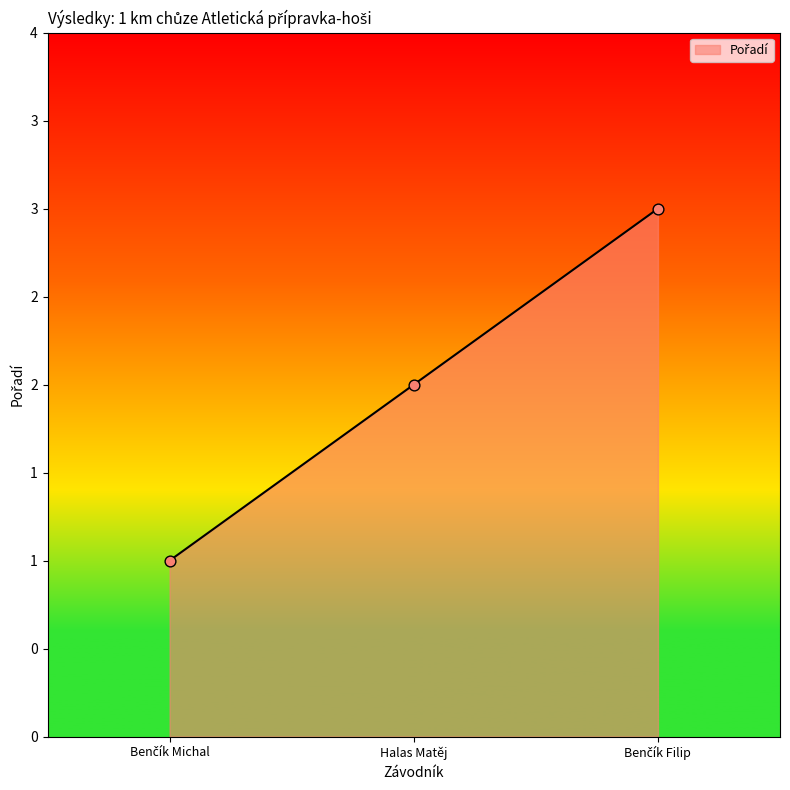

Does the chart have visible grid lines?

No